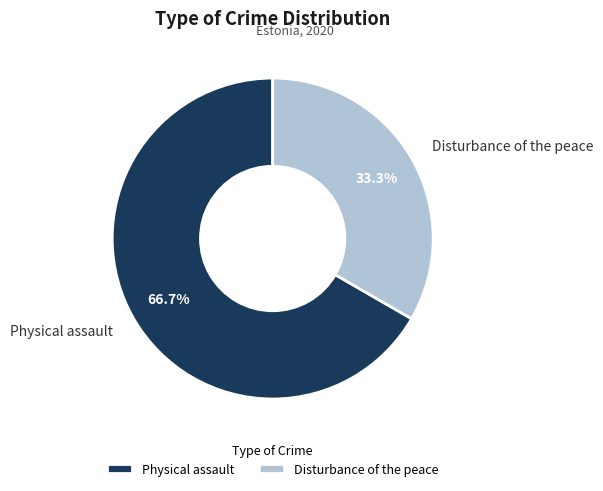

The Disturbance of the peace slice represents 33% of the pie. True or false?

True